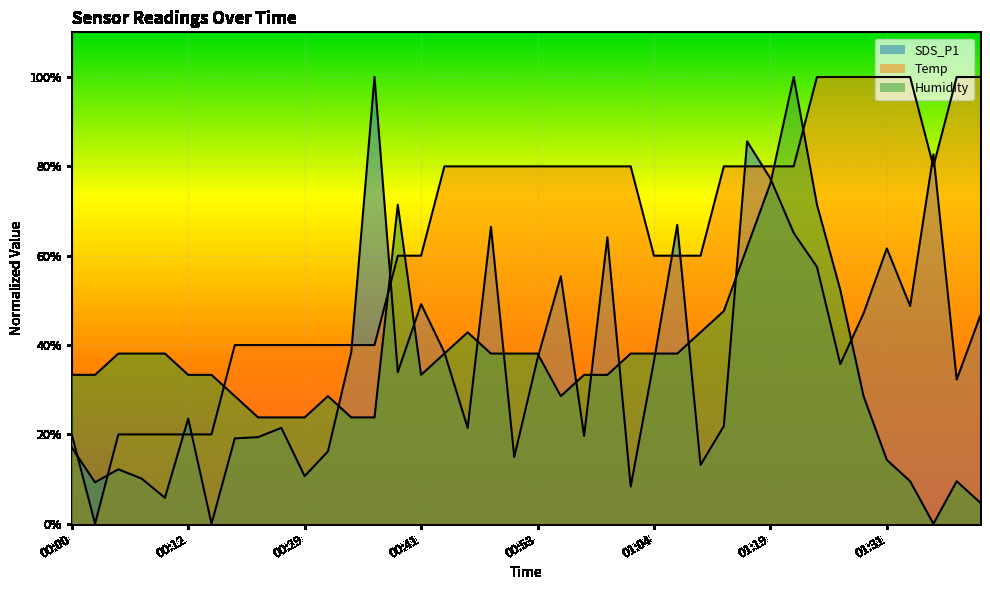

Which has a higher value, 00:03 or 01:07?

01:07